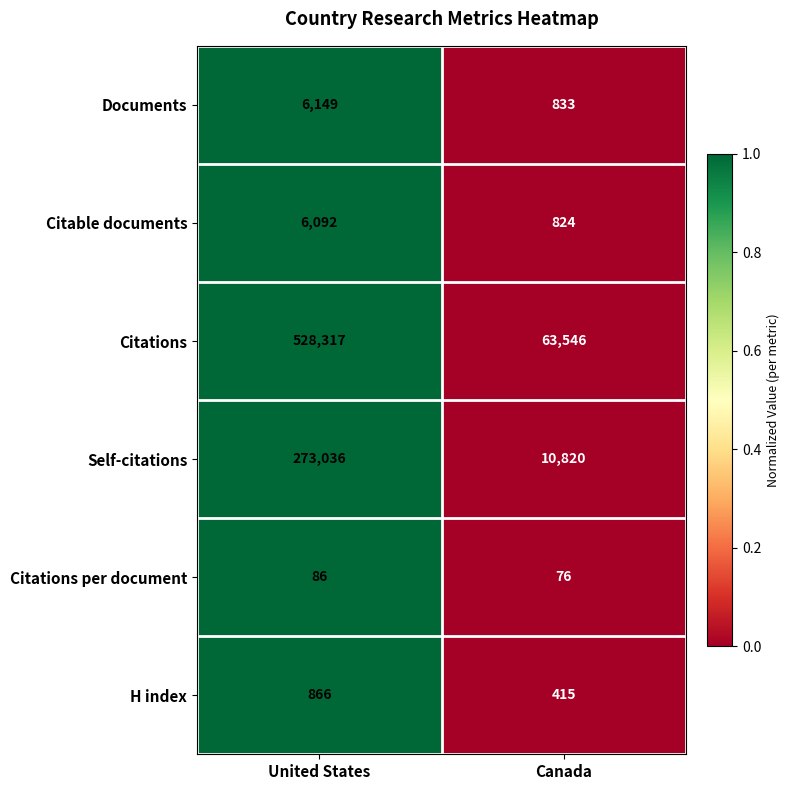

The Documents series shows 1299 at United States. True or false?

False